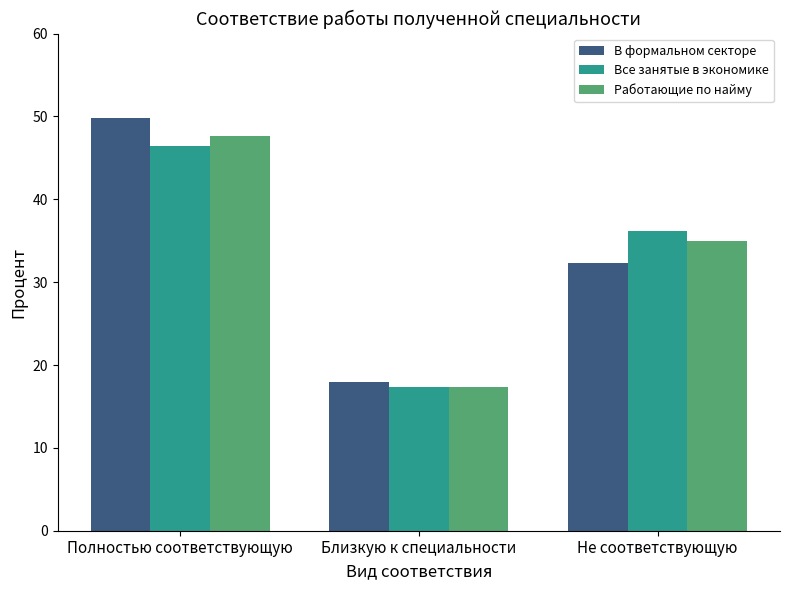

Which series changed the most between Близкую к специальности and Не соответствующую?

Все занятые в экономике